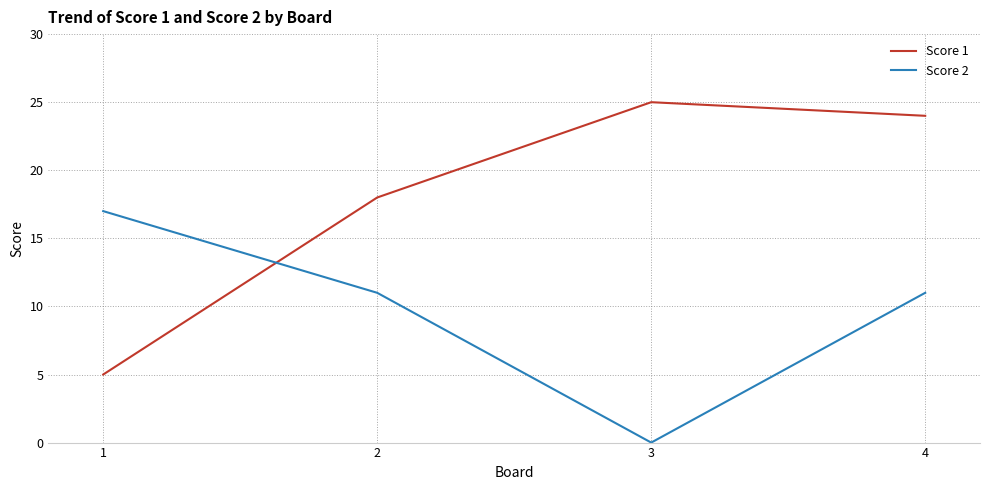

Reading right to left, list all the values displayed in this chart.

Score 1: 24	25	18	5
Score 2: 11	0	11	17